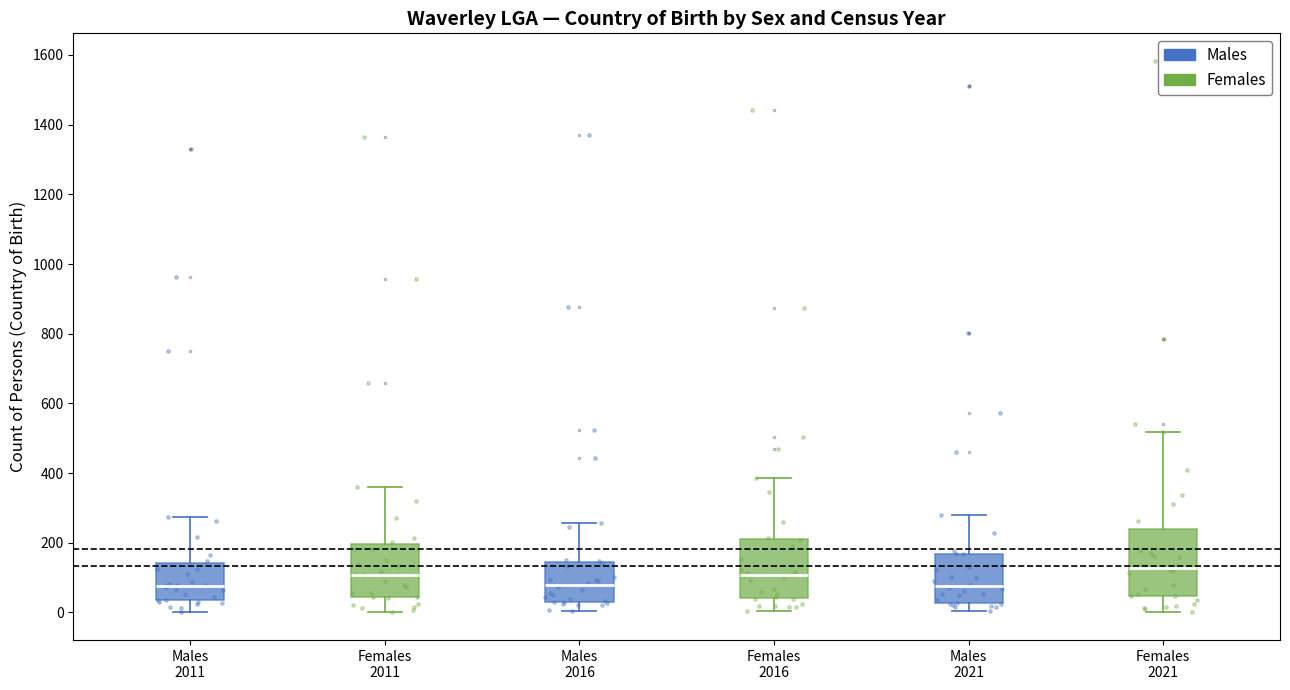

Which box is the tallest, from its lower edge to its upper edge?

Females 2021